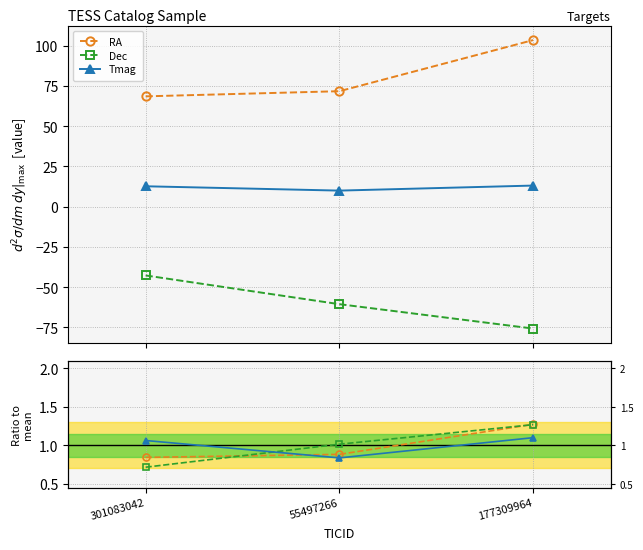

Which series has the widest spread of values?

Dec